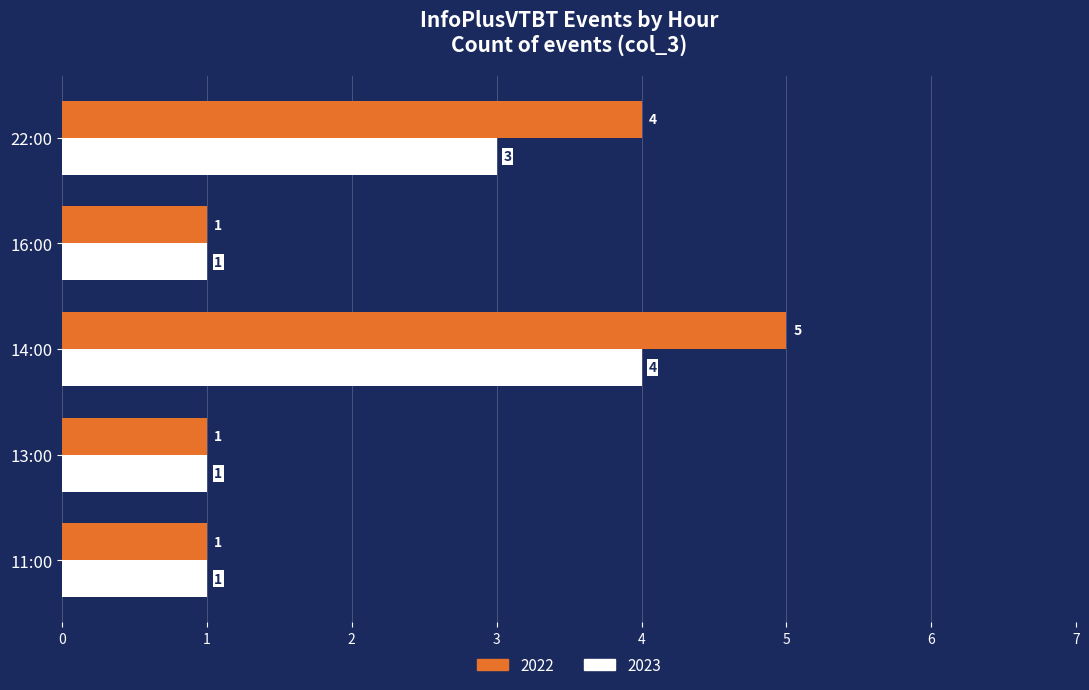

What are all the series names shown in the legend?

2022, 2023